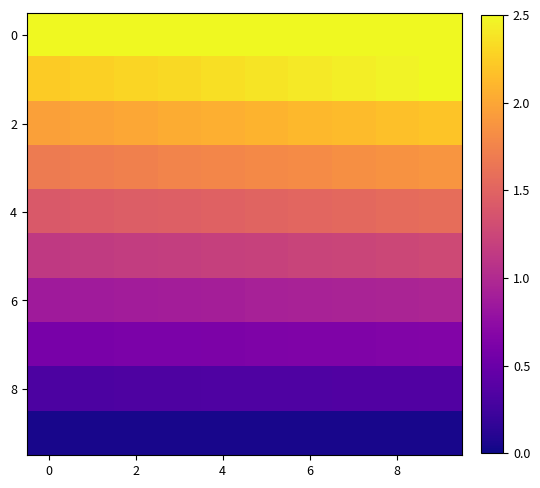

How many distinct data groups are displayed?

10